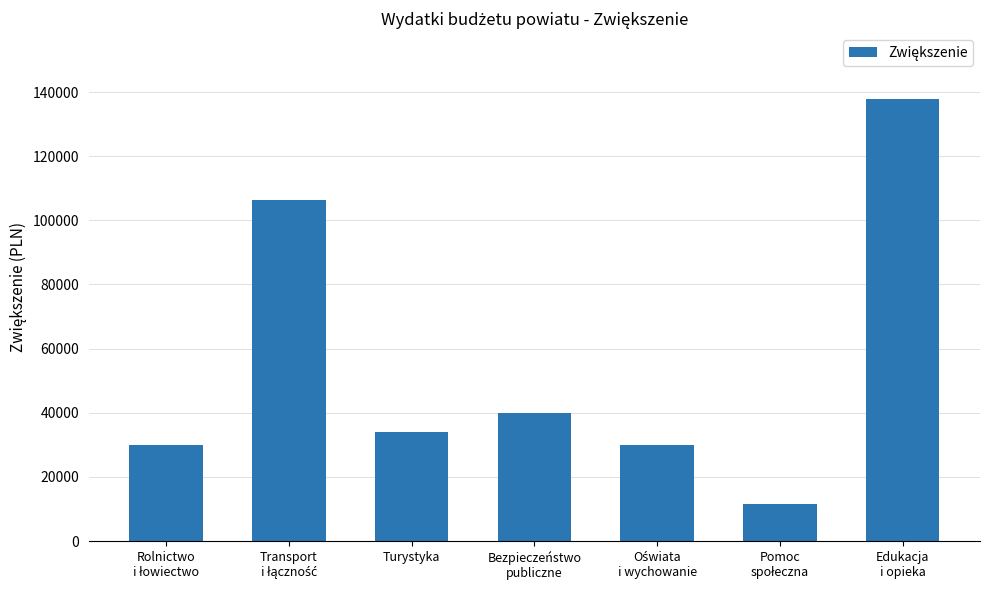

What is the greatest value displayed?

137694